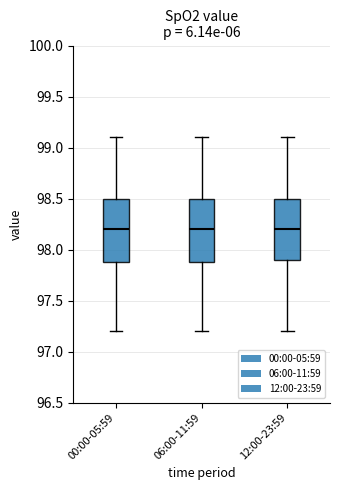

Where does the upper whisker of the box for 12:00-23:59 end on the y-axis? The values are not printed on the chart, so give them approximately, as read against the axis.

99.1